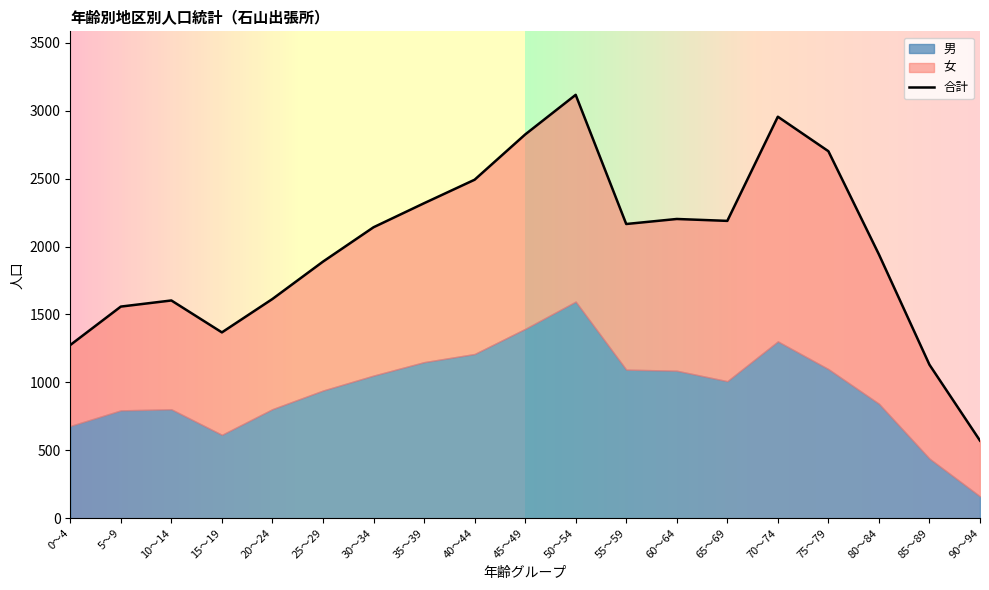

How many categories are shown in the chart?

19